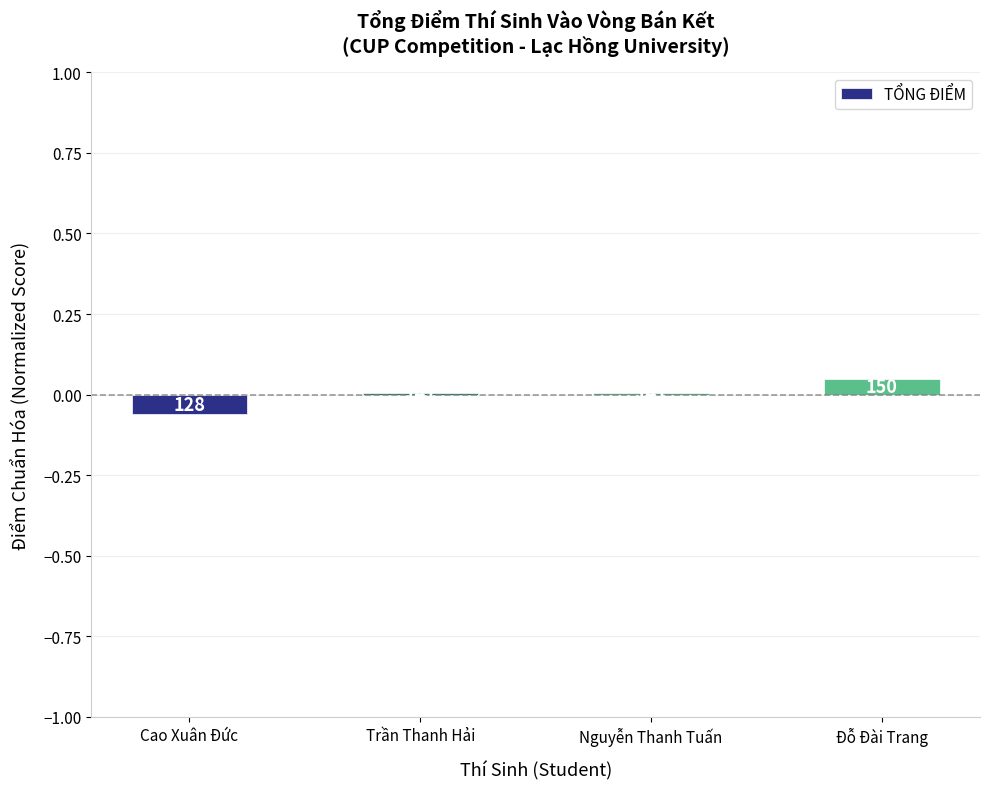

Are the bars horizontal?

No